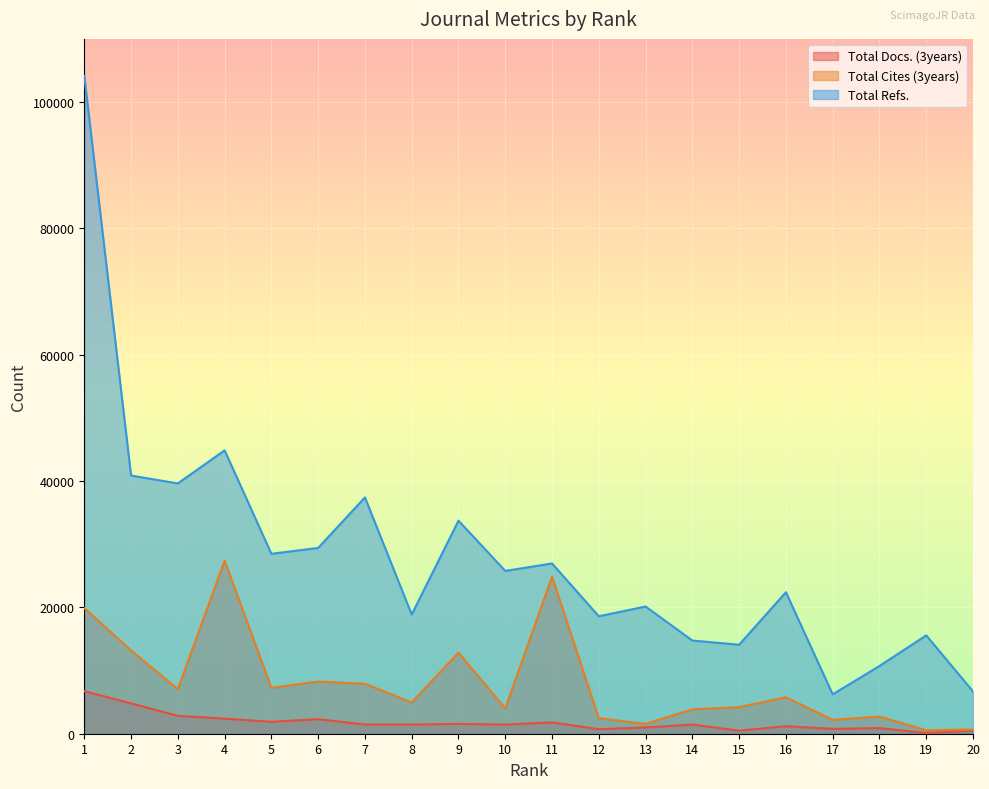

Does the chart display data point markers on the line(s)?

No